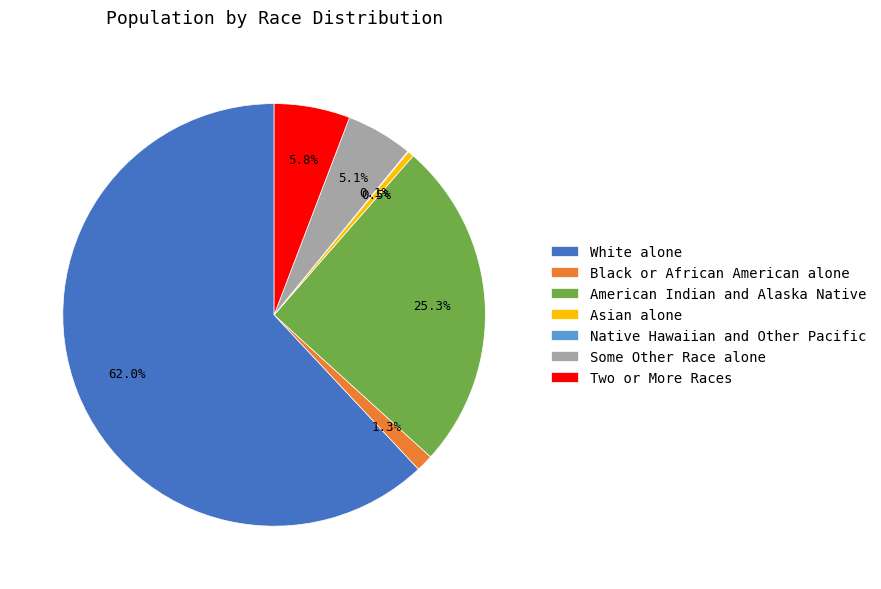

Which slice is the largest?

White alone